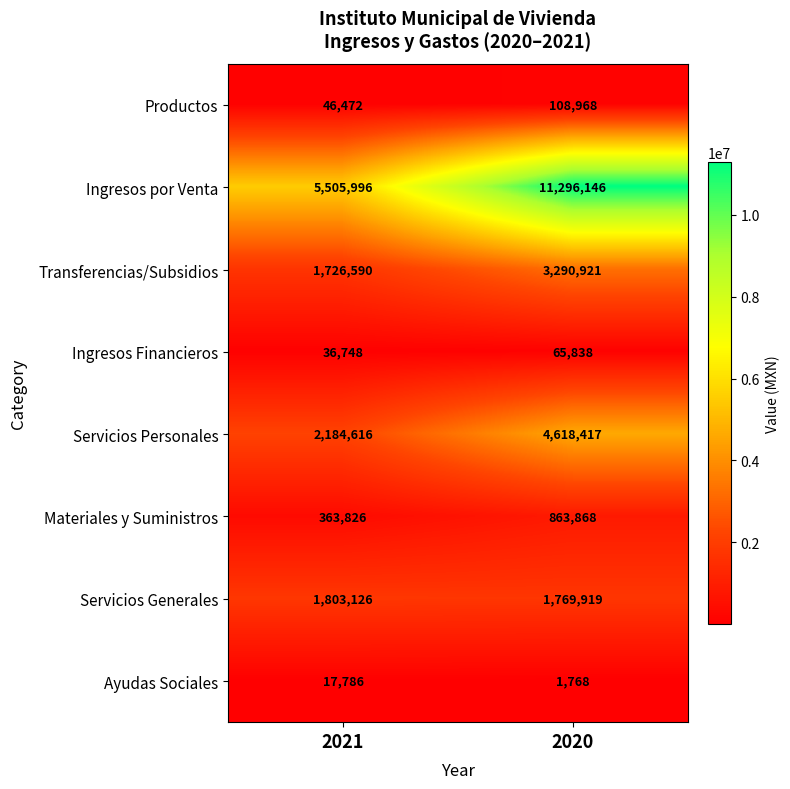

What is the greatest value displayed?

11296146